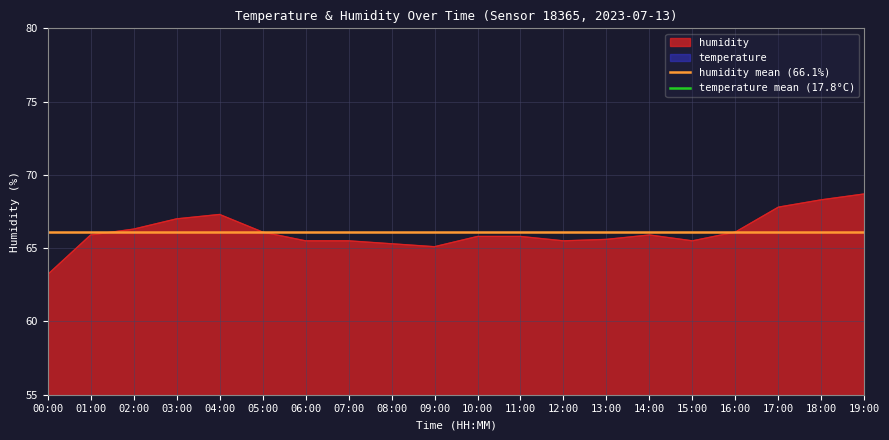

What is the difference between the highest and lowest values at 03:00?

48.3